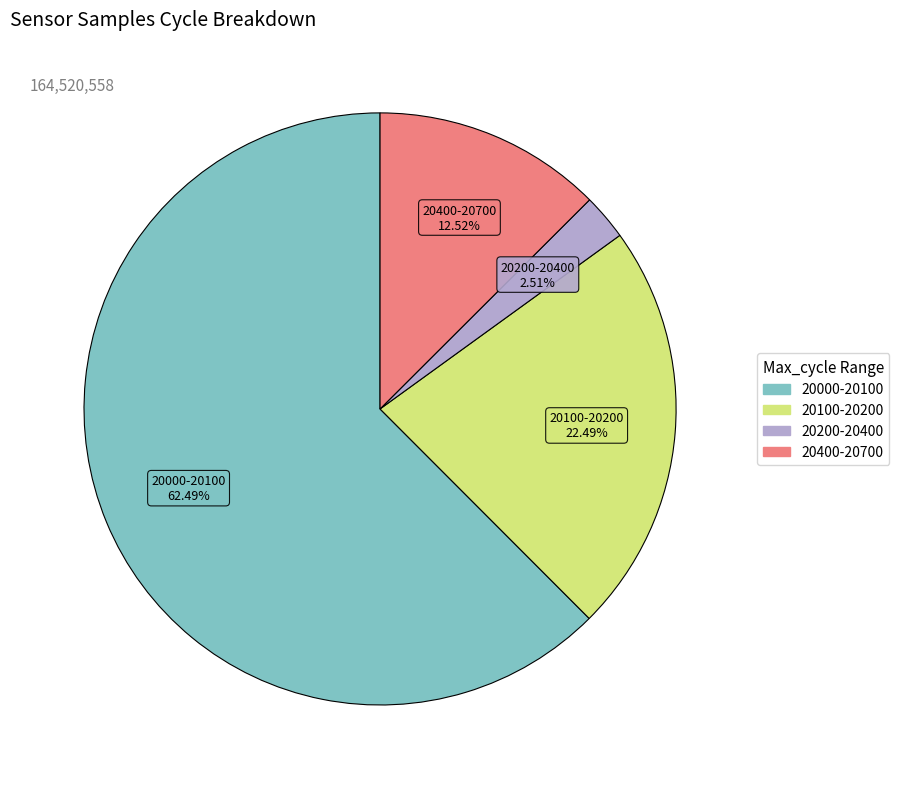

Is there a majority slice in this chart?

Yes